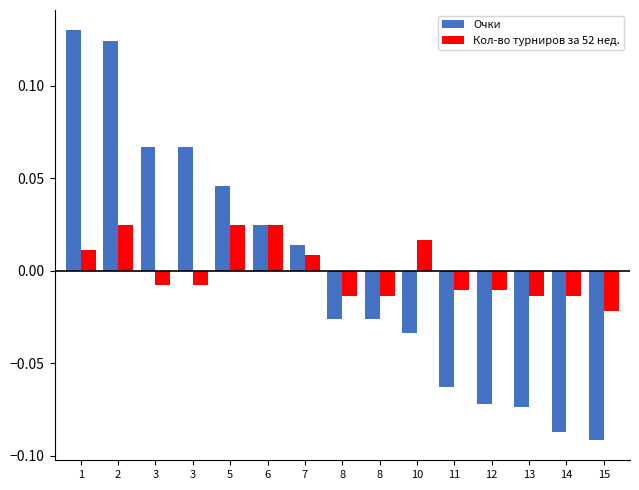

What is the highest value of the Очки series?

0.1